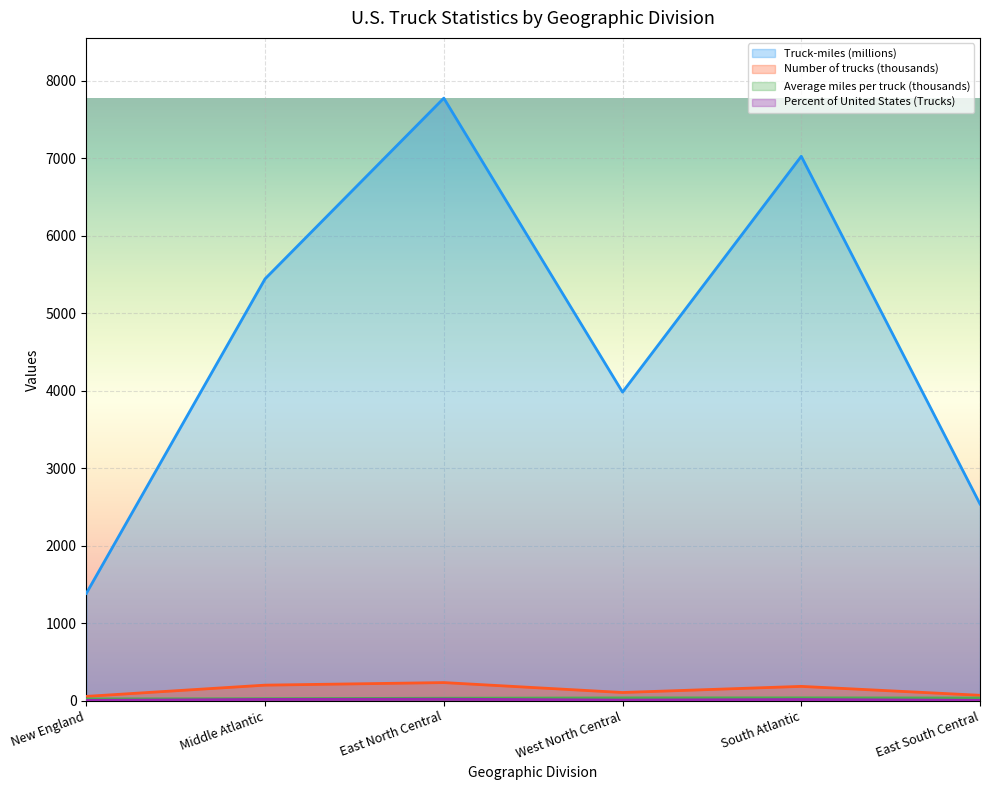

What is the label of the 5th point from the right?

Middle Atlantic